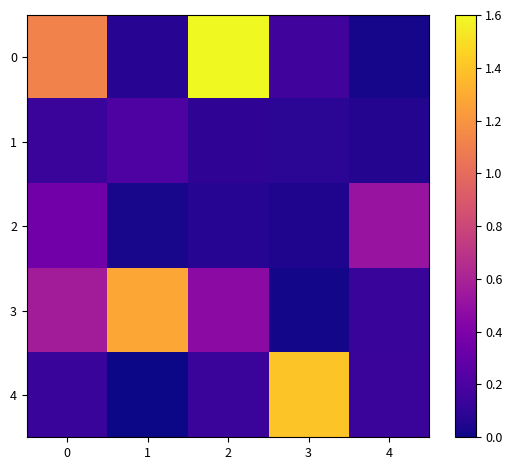

At 1, list the series in order from largest to smallest.

3, 1, 0, 2, 4